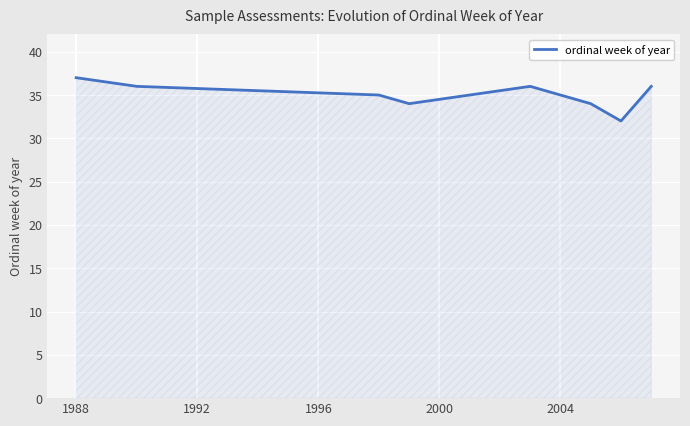

How many values are below 36?

5